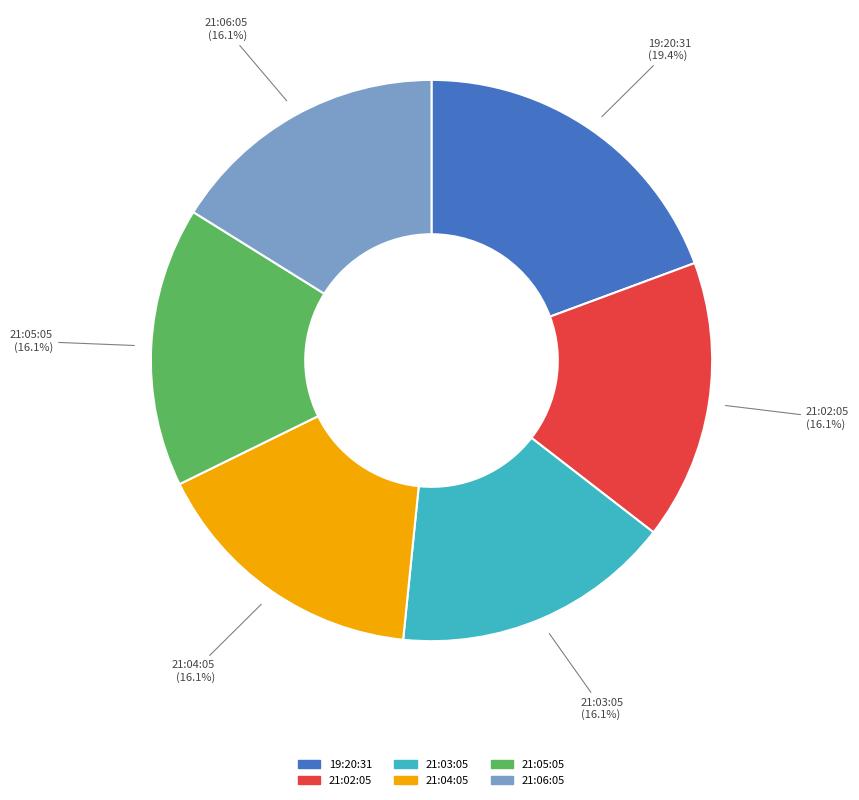

What is the ratio of the value at 21:06:05 to the value at 21:03:05?

1.0